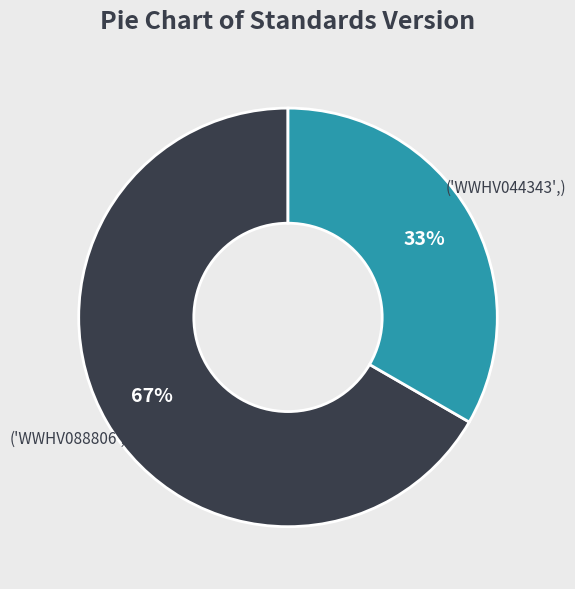

Is there a majority slice in this chart?

Yes